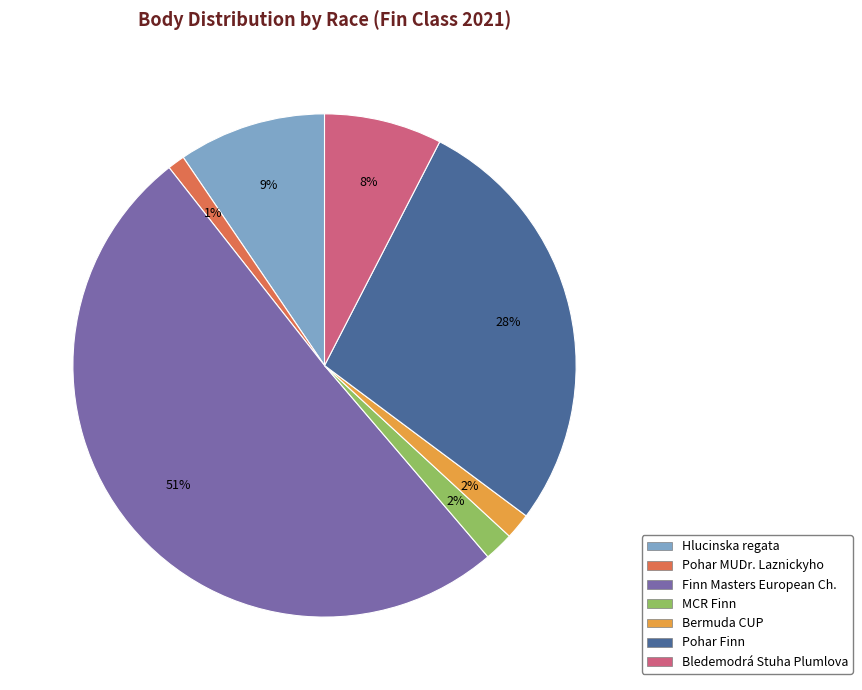

What is the largest slice in the pie chart?

Finn Masters European Ch.